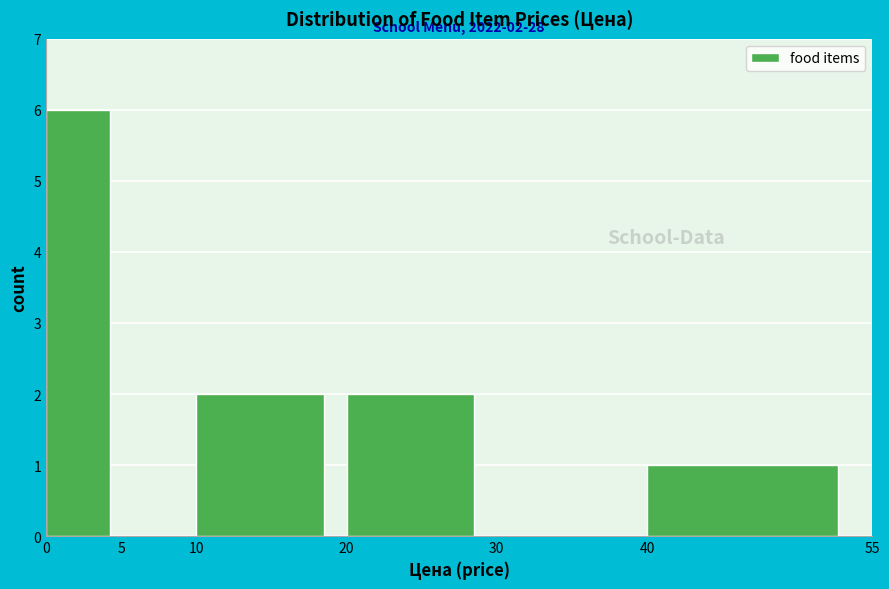

Which range on the x-axis has the tallest bar?

0 to 5